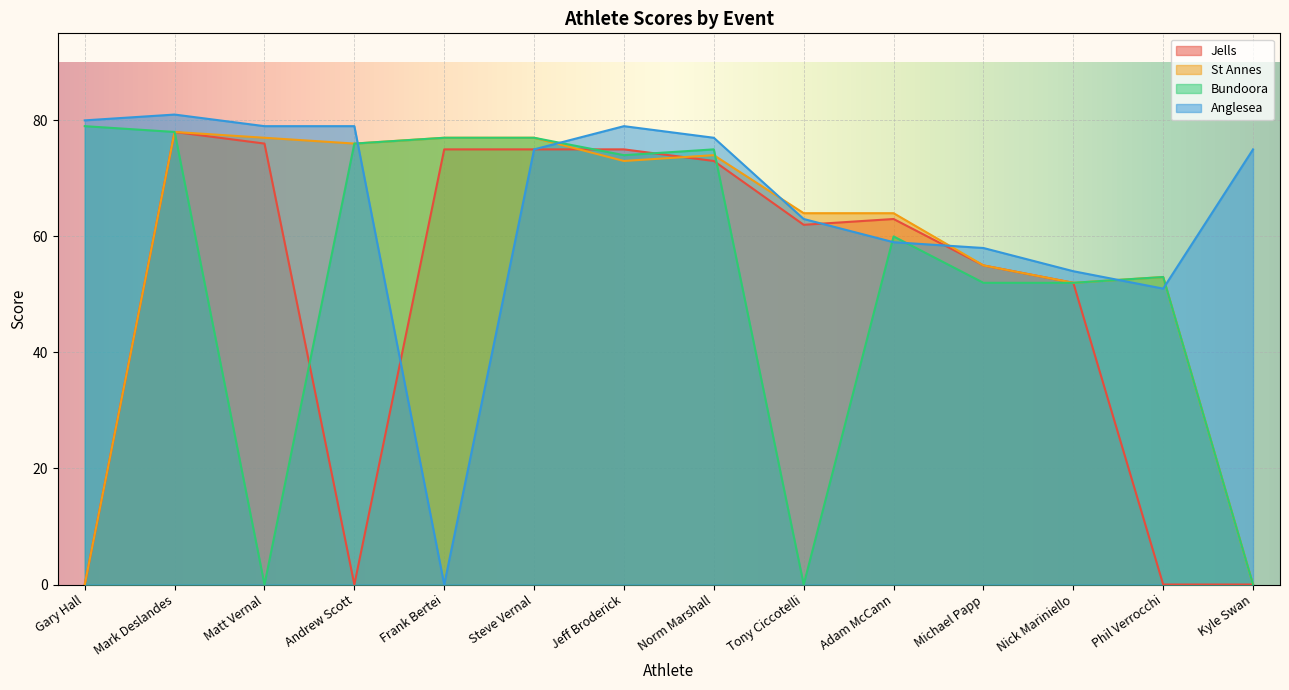

Which has a higher value, Frank Bertei or Norm Marshall?

Frank Bertei